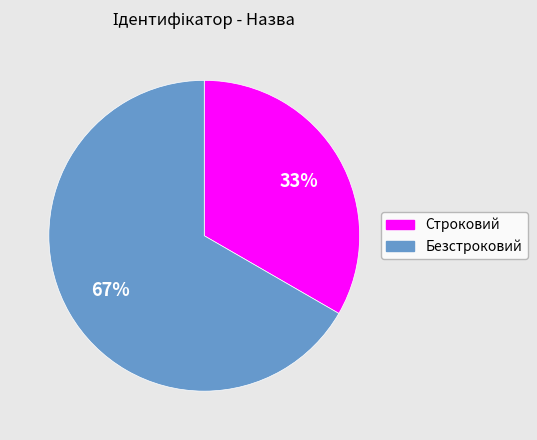

Does Безстроковий account for over 50% of the chart?

Yes